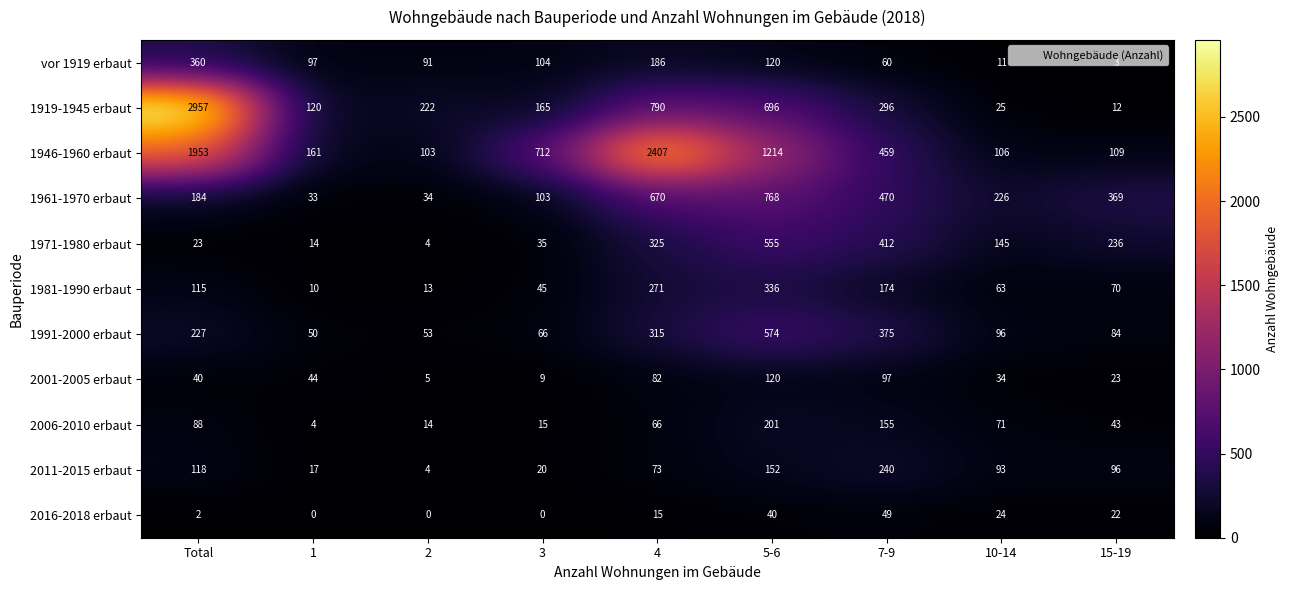

Between 4 and 5-6, which series saw the biggest shift?

1946-1960 erbaut